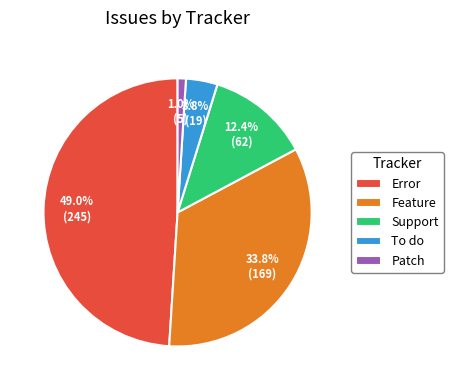

Rank the categories by value from lowest to highest.

Patch, To do, Support, Feature, Error